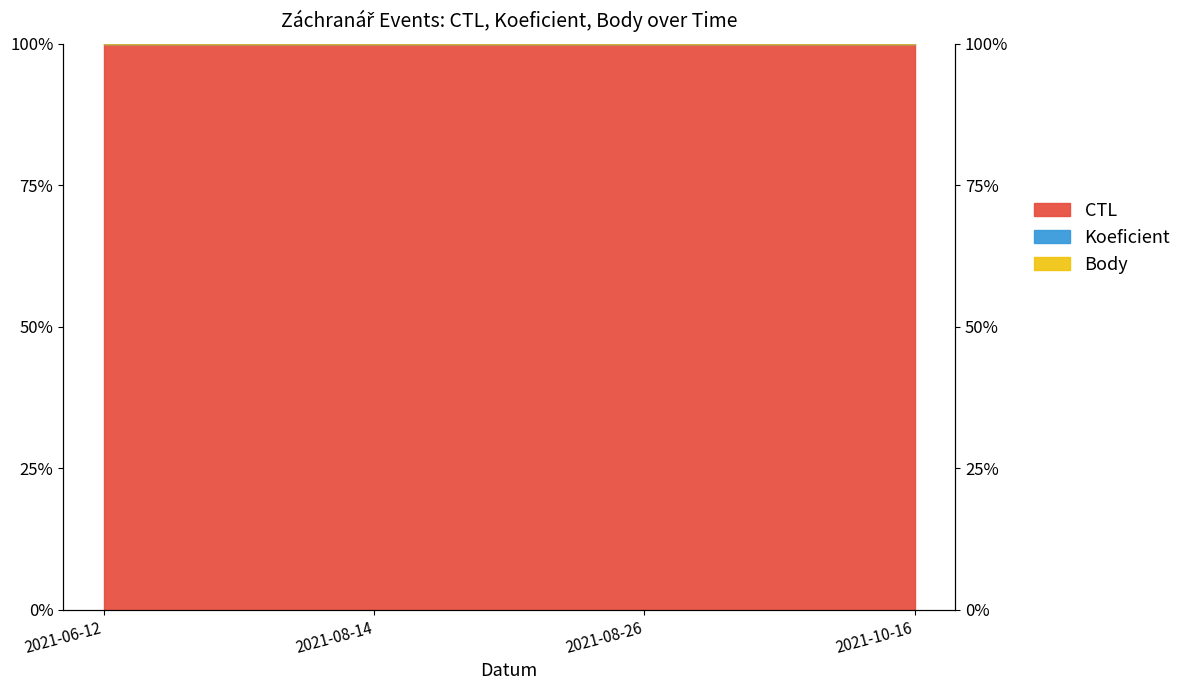

What is the label of the 4th point from the left?

2021-10-16